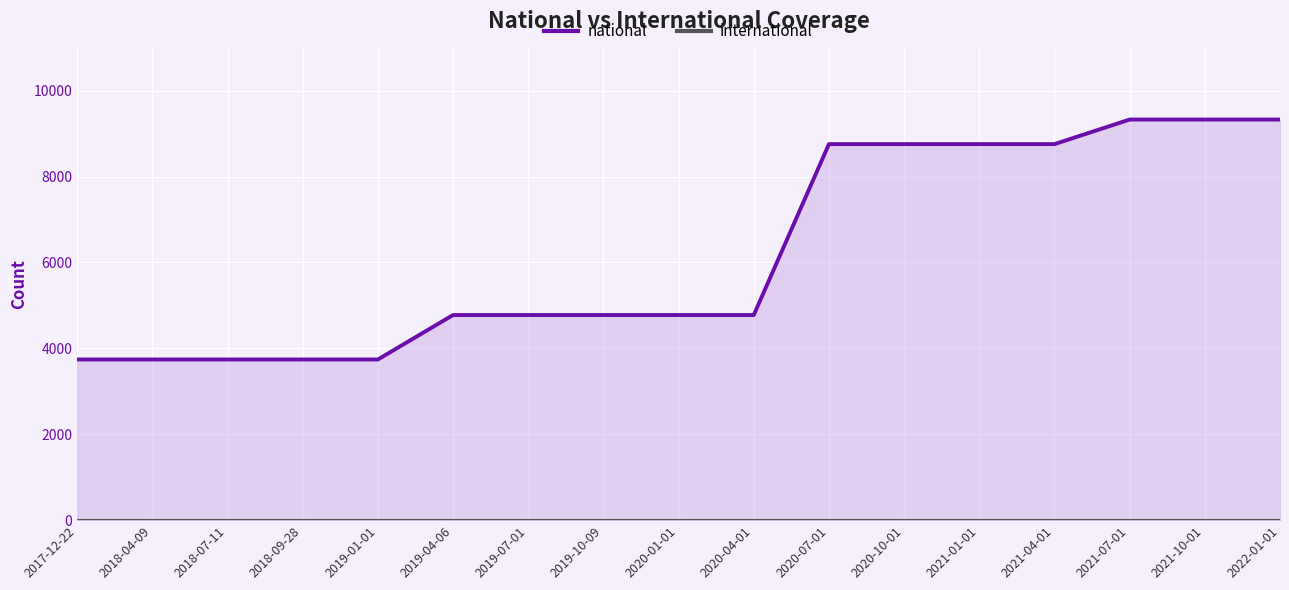

List the series in order of their overall mean, highest first.

national, international